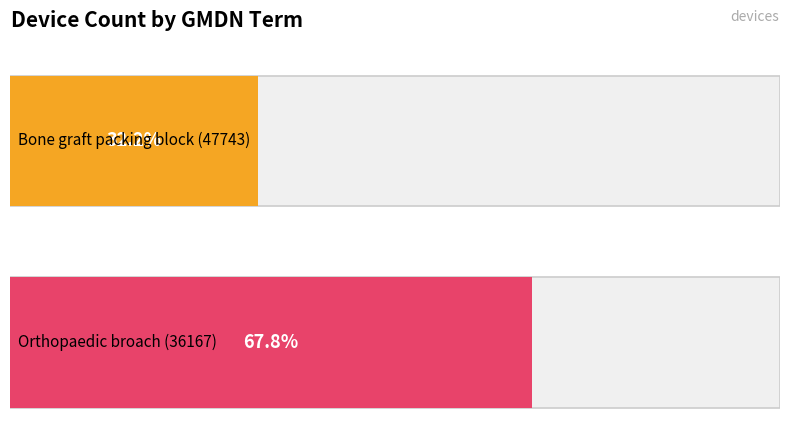

At which category does the chart reach its minimum across all series?

Orthopaedic broach (36167)